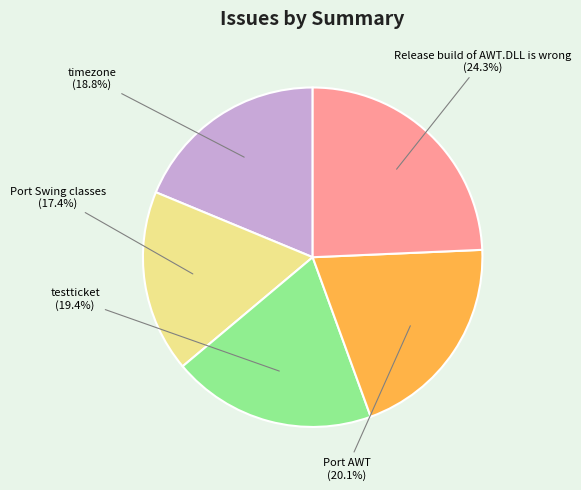

Does any single category account for the majority?

No